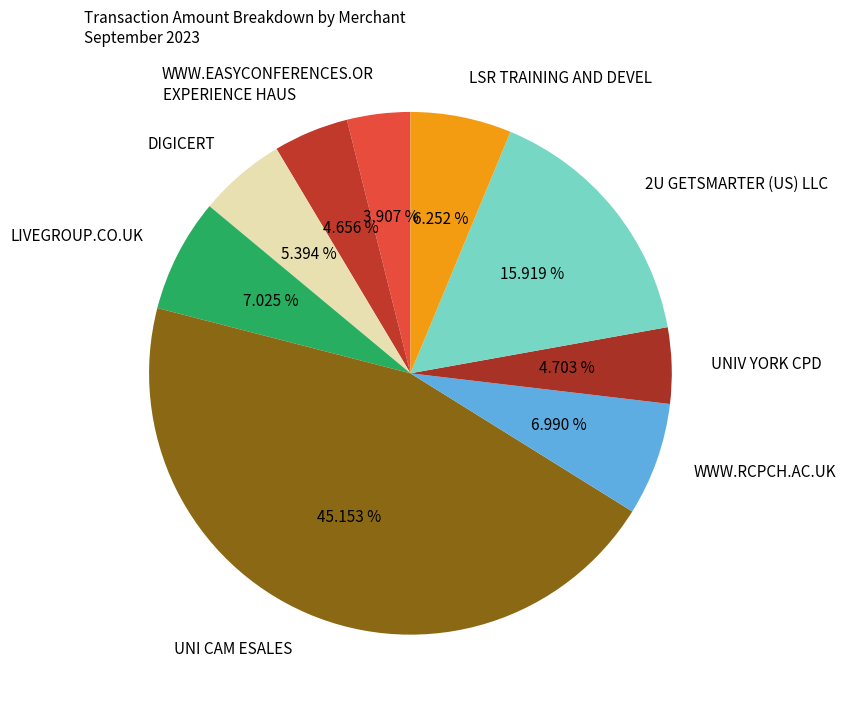

Is DIGICERT the majority of the pie?

No